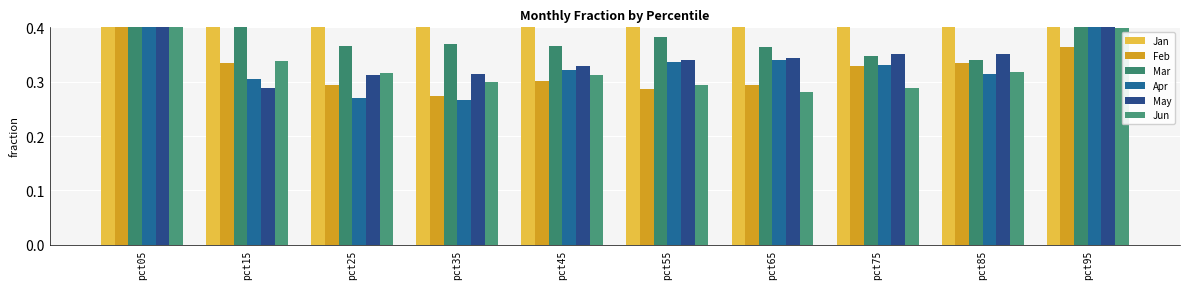

Reading left to right, transcribe all the data shown in this chart.

Jan: 1.5	0.8	0.8	0.7	0.7	0.7	0.7	0.8	0.9	0.9
Feb: 1.3	0.3	0.3	0.3	0.3	0.3	0.3	0.3	0.3	0.4
Mar: 0.7	0.5	0.4	0.4	0.4	0.4	0.4	0.3	0.3	0.6
Apr: 0.5	0.3	0.3	0.3	0.3	0.3	0.3	0.3	0.3	0.4
May: 0.5	0.3	0.3	0.3	0.3	0.3	0.3	0.4	0.4	0.4
Jun: 0.8	0.3	0.3	0.3	0.3	0.3	0.3	0.3	0.3	0.4